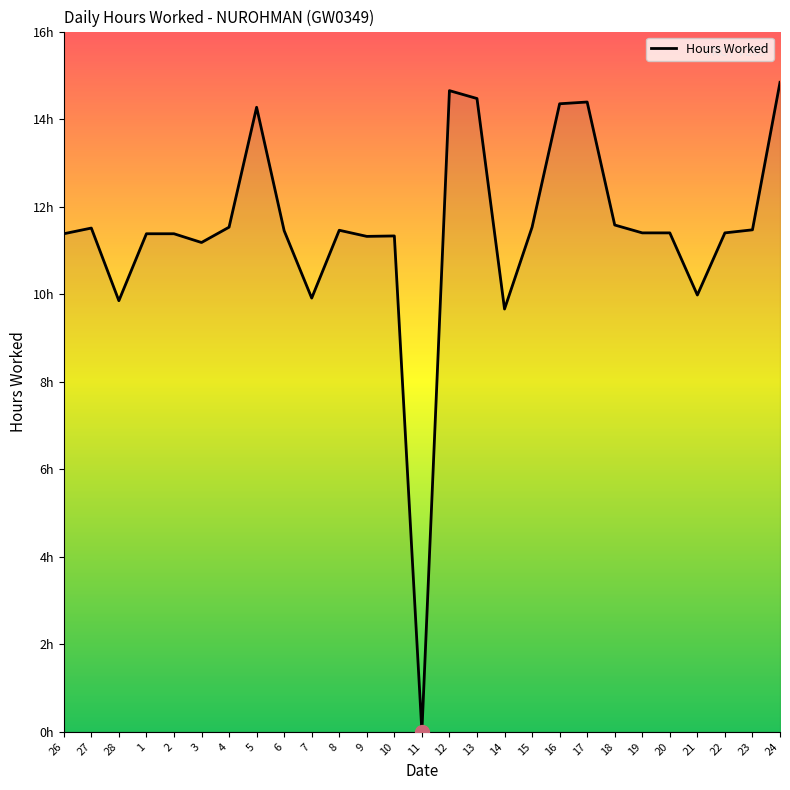

What is the label of the 25th point from the right?

28